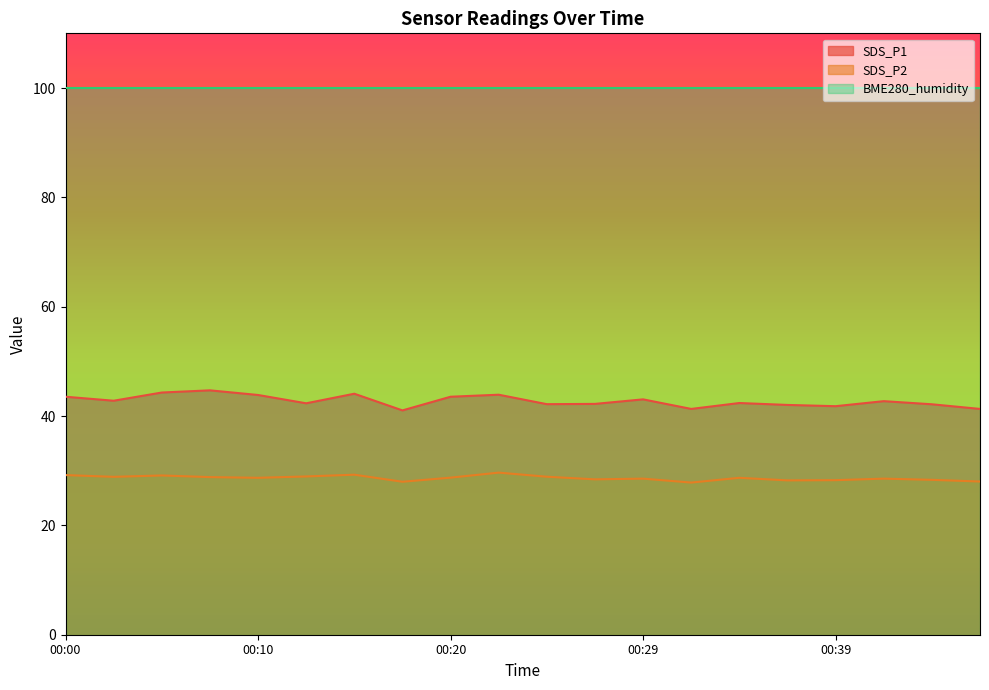

In SDS_P1, how many points are higher than both neighbors (excluding endpoints)?

6